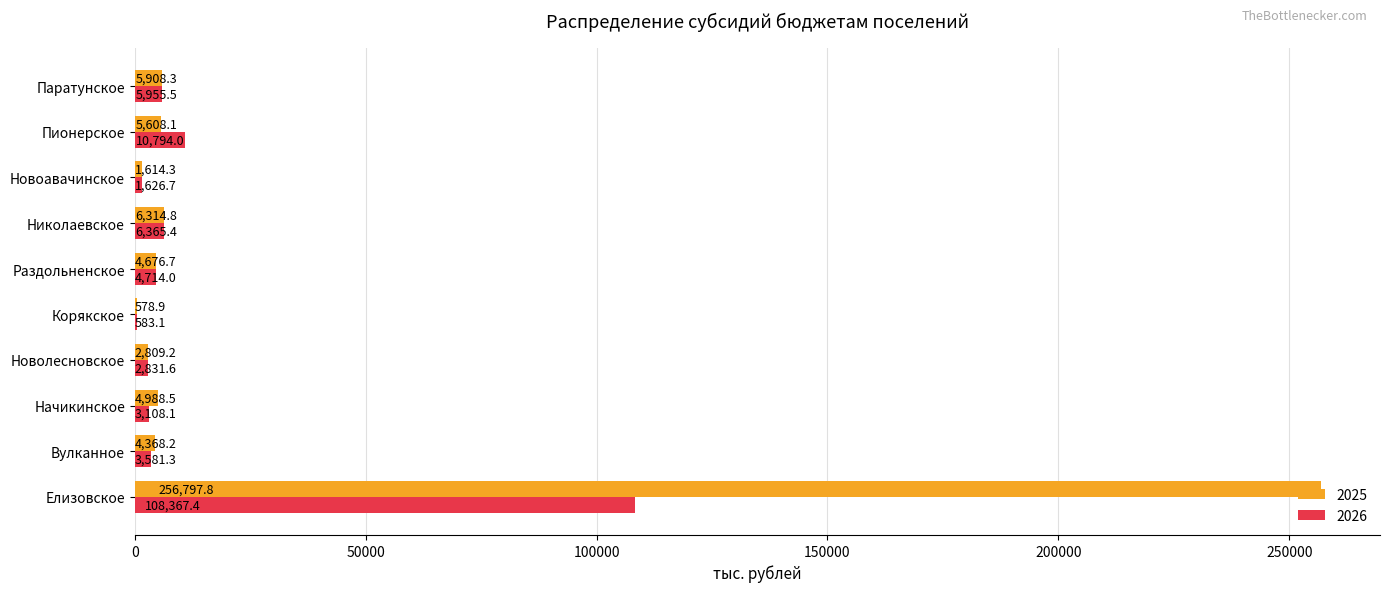

Is the value of 2026 at Новоавачинское greater than the value of 2025 at Елизовское?

No